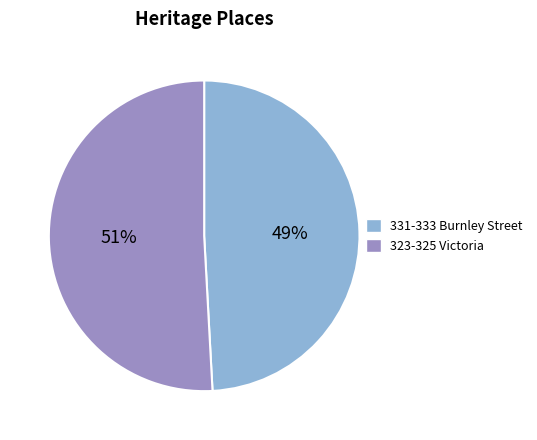

Which has a higher value, 331-333 Burnley Street or 323-325 Victoria?

323-325 Victoria